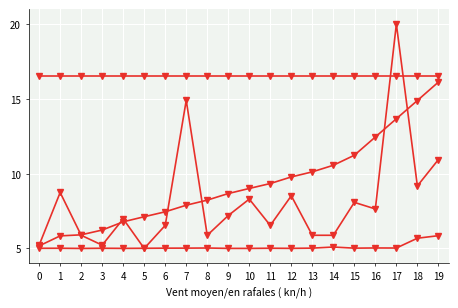

Reading right to left, extract all data points from this chart.

value: 19=5.9	18=5.7	17=5.0	16=5.0	15=5.0	14=5.1	13=5.0	12=5.0	11=5.0	10=5.0	9=5.0	8=5.0	7=5.0	6=5.0	5=5.0	4=5.0	3=5.0	2=5.0	1=5.0	0=5.0
io_index: 19=10.9	18=9.2	17=20.0	16=7.6	15=8.1	14=5.9	13=5.9	12=8.5	11=6.5	10=8.3	9=7.2	8=5.9	7=14.9	6=6.5	5=5.0	4=7.0	3=5.2	2=5.9	1=8.7	0=5.2
valid_mainchain: 19=16.5	18=16.5	17=16.5	16=16.5	15=16.5	14=16.5	13=16.5	12=16.5	11=16.5	10=16.5	9=16.5	8=16.5	7=16.5	6=16.5	5=16.5	4=16.5	3=16.5	2=16.5	1=16.5	0=16.5
time_stamp: 19=16.1	18=14.9	17=13.7	16=12.4	15=11.2	14=10.6	13=10.1	12=9.8	11=9.3	10=9.0	9=8.7	8=8.2	7=7.9	6=7.5	5=7.1	4=6.8	3=6.2	2=5.9	1=5.8	0=5.2